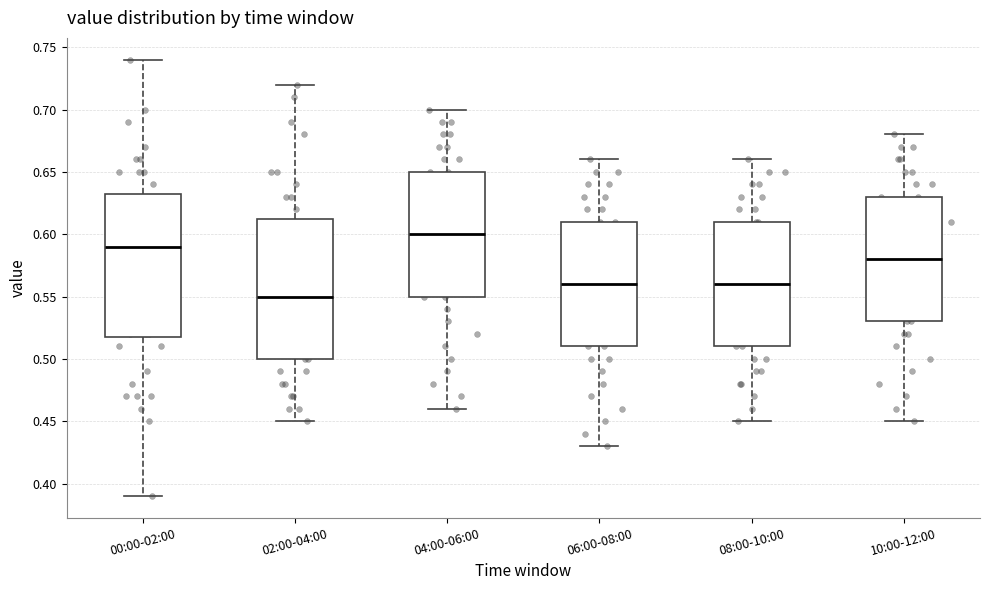

Reading left to right, read every box against the y-axis: the position of its median line, the range the box covers, and the ends of its whiskers. The values are not printed on the chart, so give them approximately, as read against the axis.

00:00-02:00: median 0.590, box 0.520 to 0.635, whiskers 0.390 to 0.740
02:00-04:00: median 0.550, box 0.500 to 0.615, whiskers 0.450 to 0.720
04:00-06:00: median 0.600, box 0.550 to 0.650, whiskers 0.460 to 0.700
06:00-08:00: median 0.560, box 0.510 to 0.610, whiskers 0.430 to 0.660
08:00-10:00: median 0.560, box 0.510 to 0.610, whiskers 0.450 to 0.660
10:00-12:00: median 0.580, box 0.530 to 0.630, whiskers 0.450 to 0.680